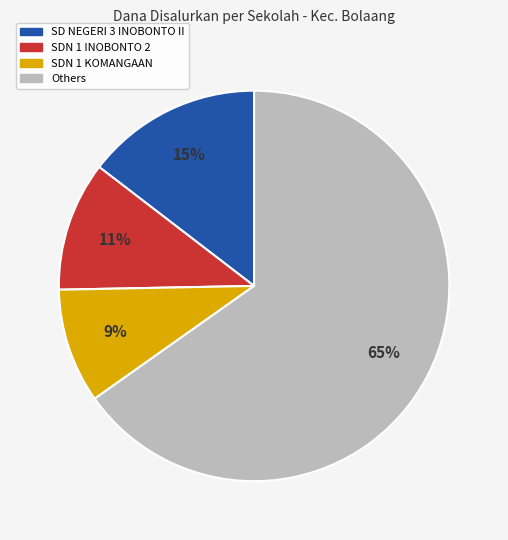

Is there a majority slice in this chart?

Yes